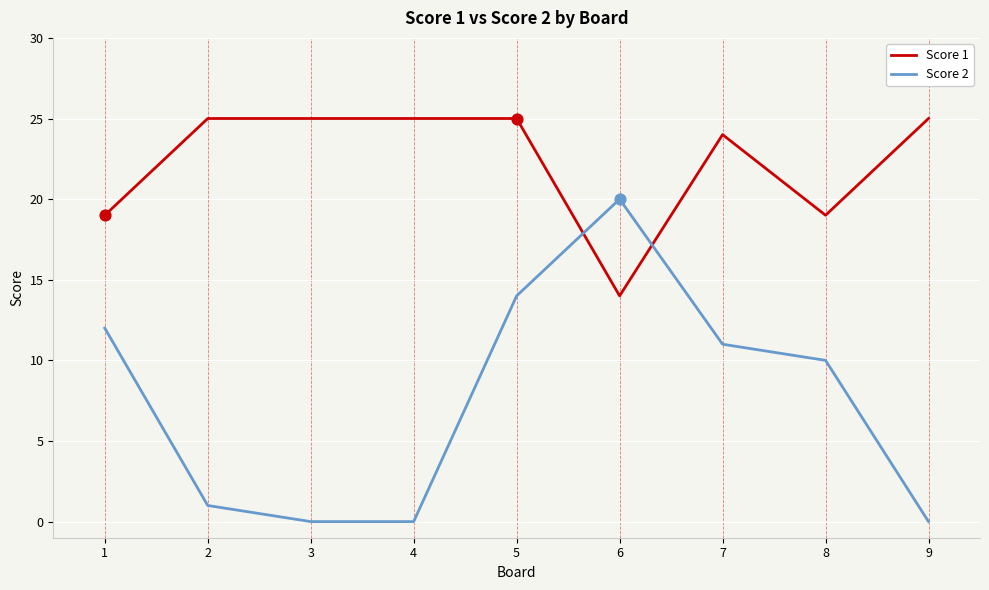

Which series has the widest spread of values?

Score 2